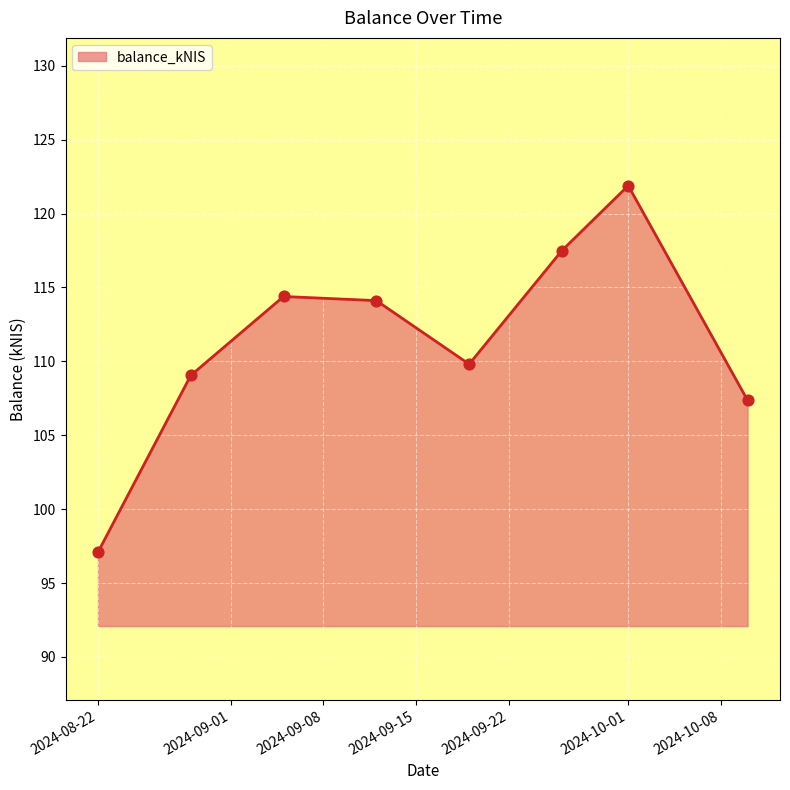

True or false: there are more than 1 points higher than both neighbors.

True